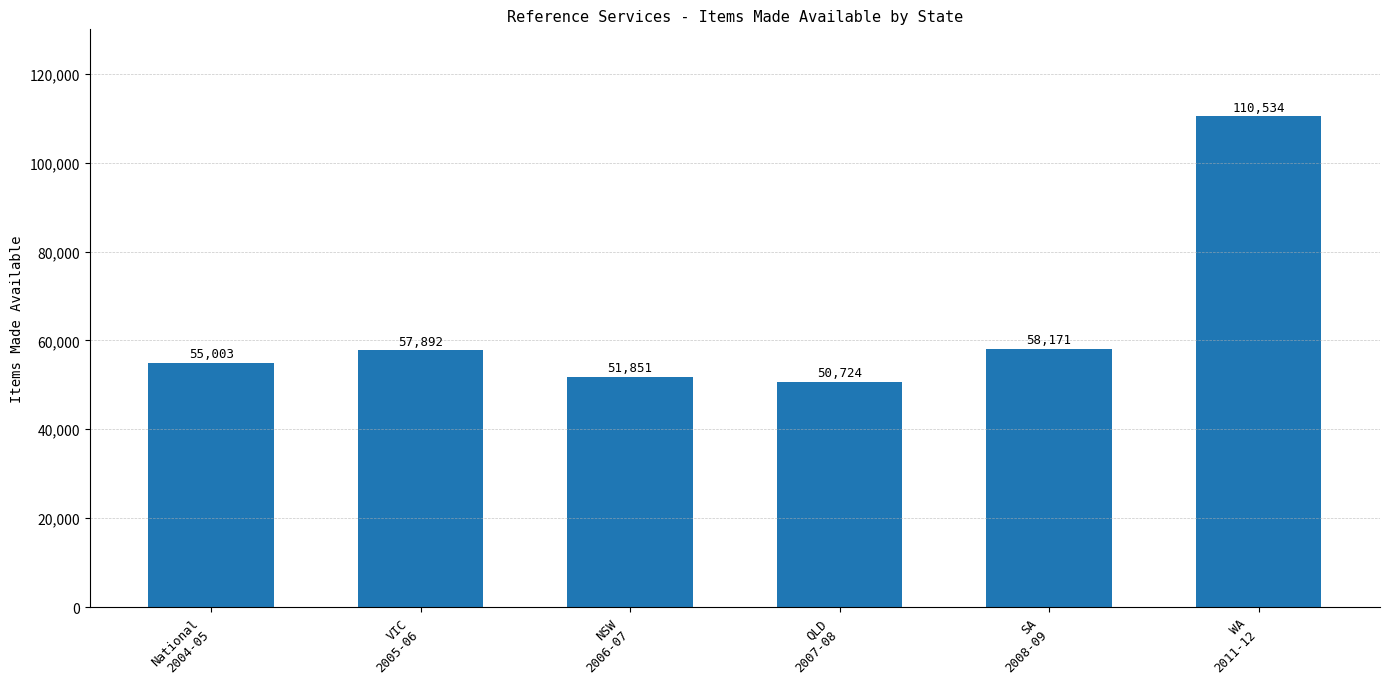

What is the label of the 6th bar from the left?

WA
2011-12